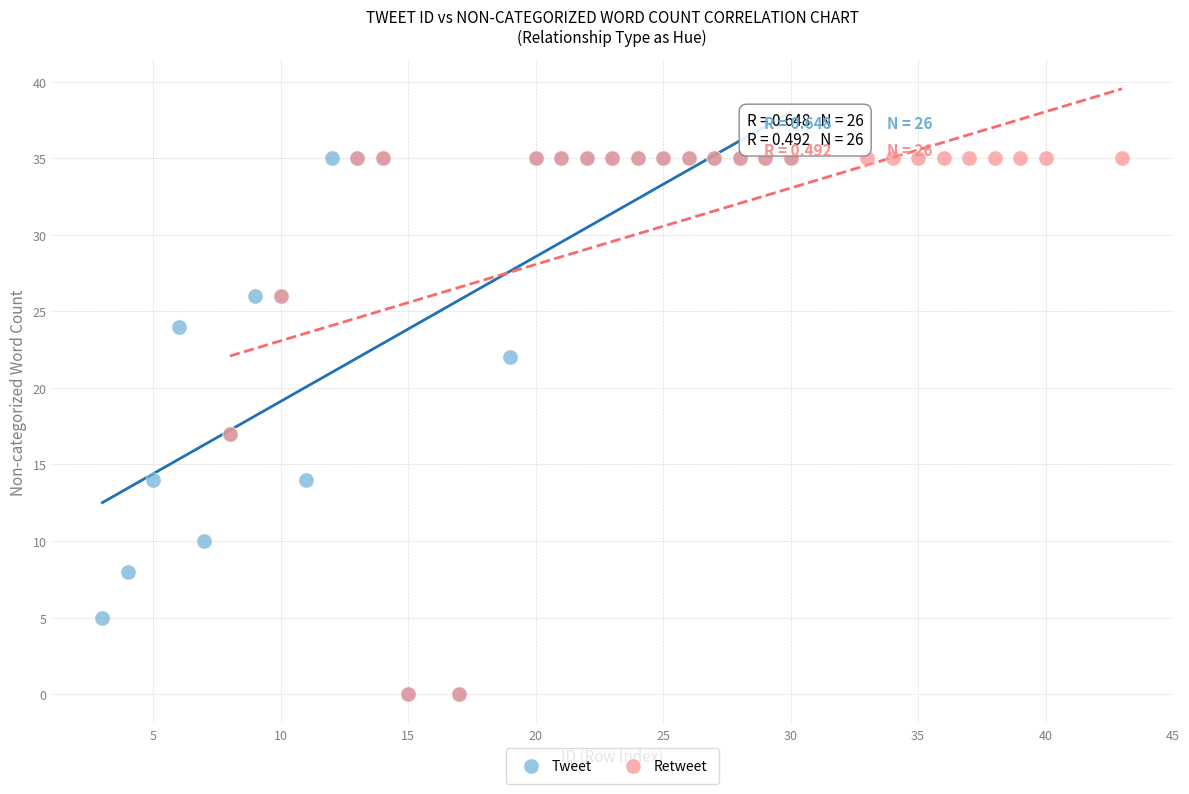

What are all the series names shown in the legend?

Tweet, Retweet